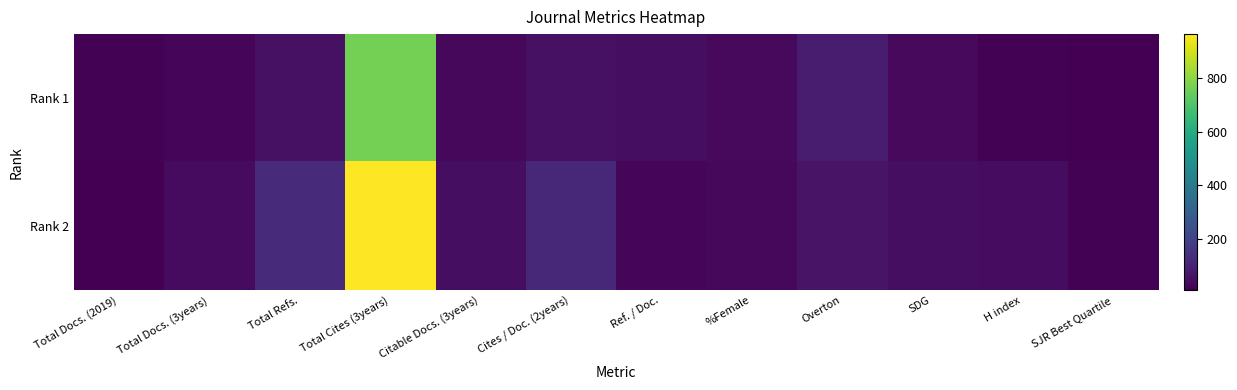

At which category is the sum across all series the highest?

Total Cites (3years)